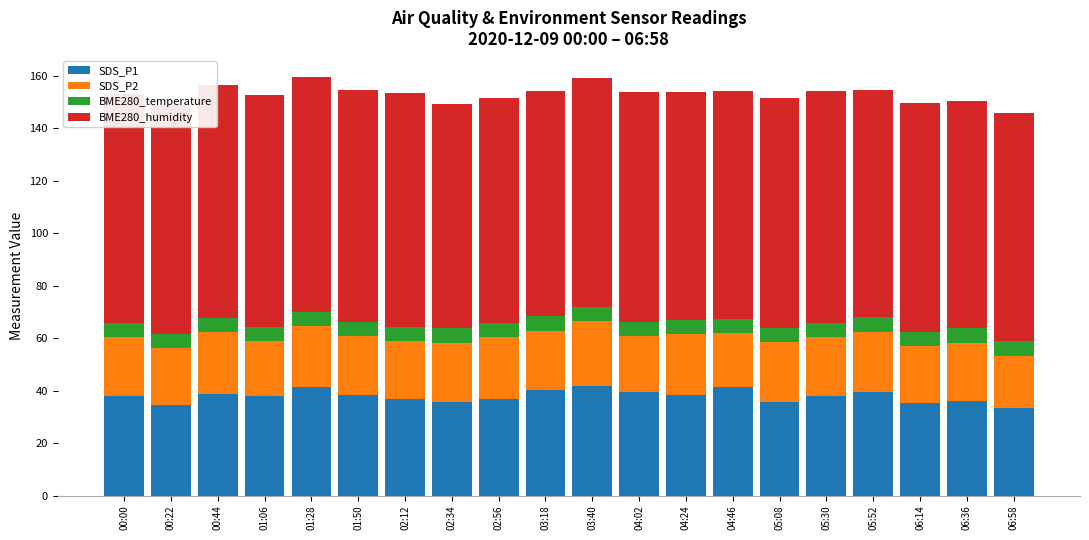

What is the total value across all series at 01:50?

154.7